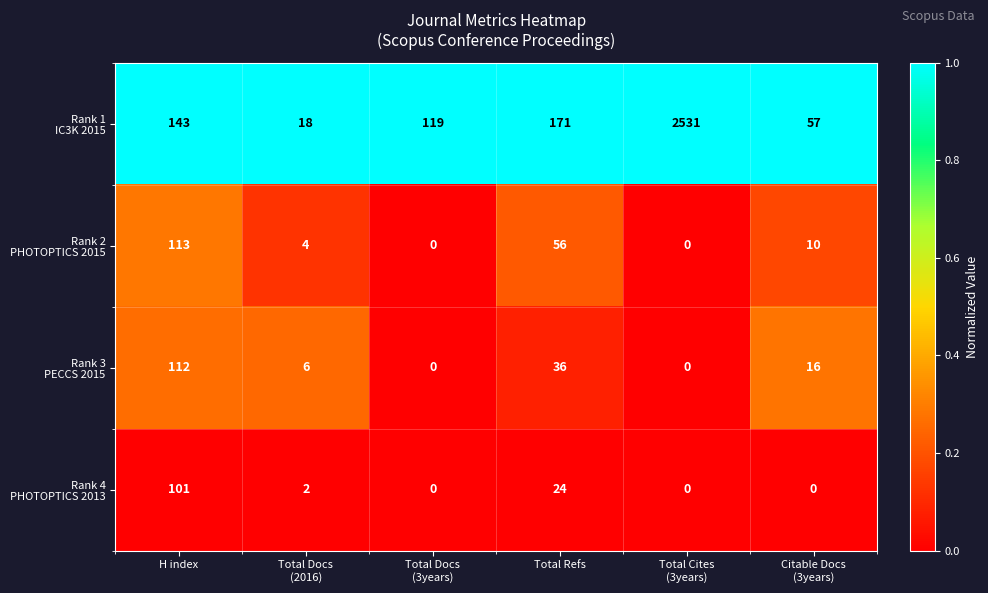

What is the total value across all series at H index?

469